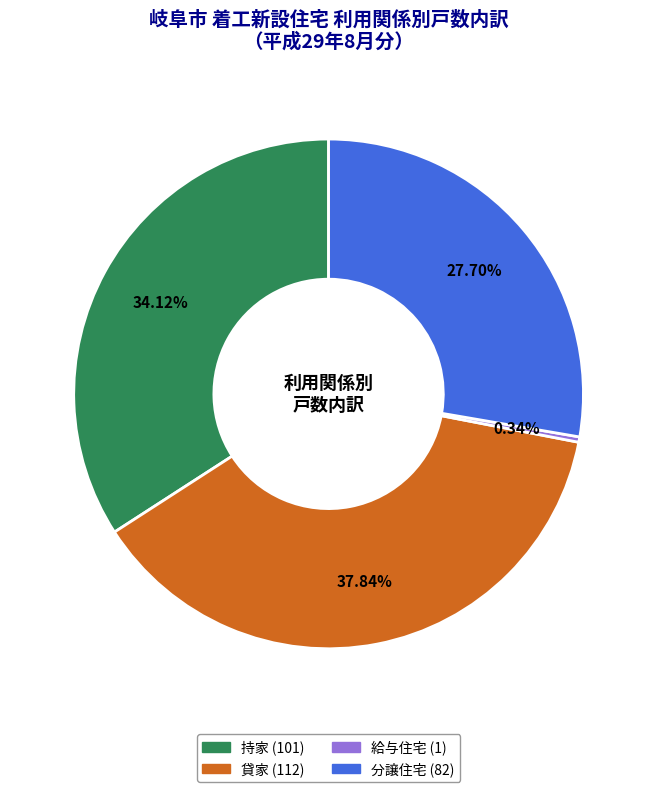

To the nearest percent, what is the average slice percentage?

25%